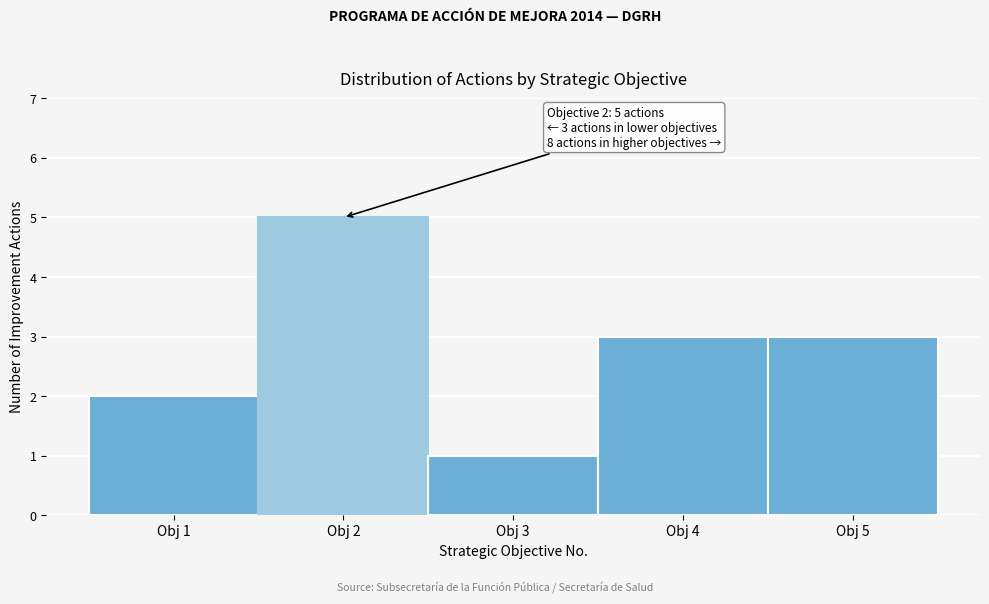

Which range on the x-axis has the tallest bar?

1.5 to 2.5